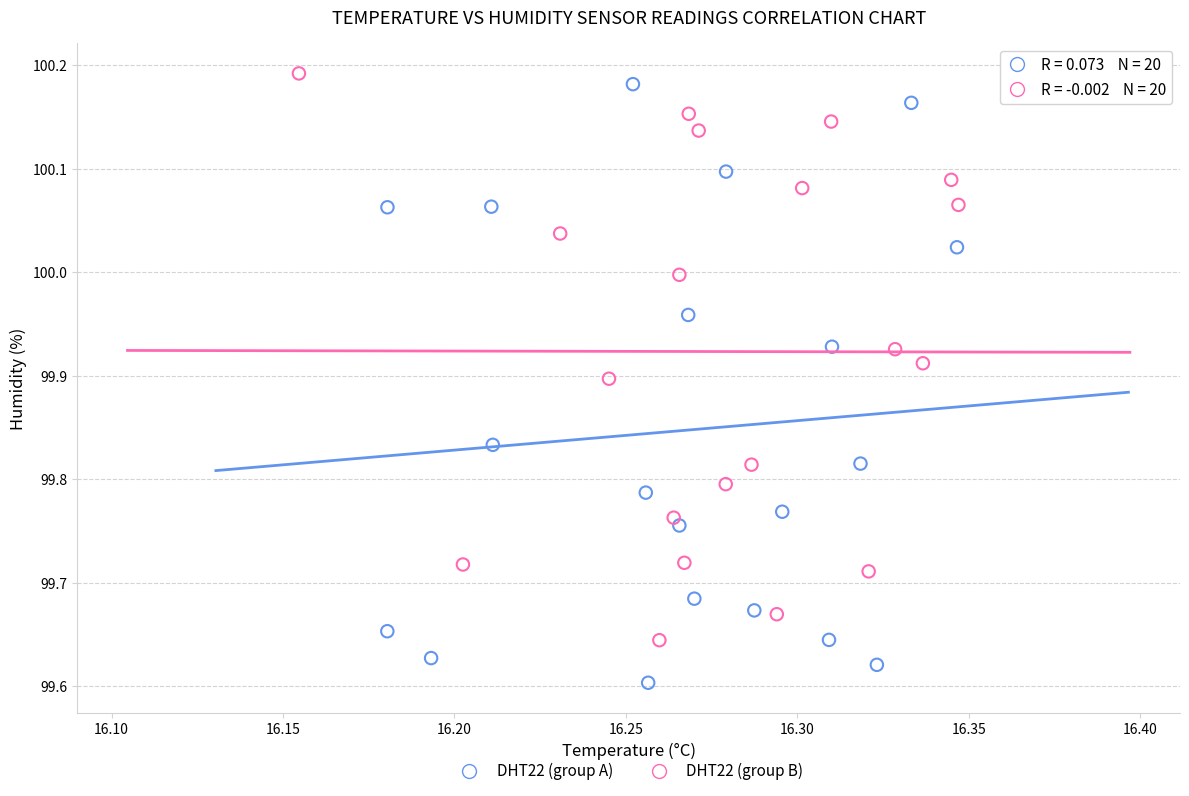

Which series has the widest spread of Y values?

DHT22 (group A)